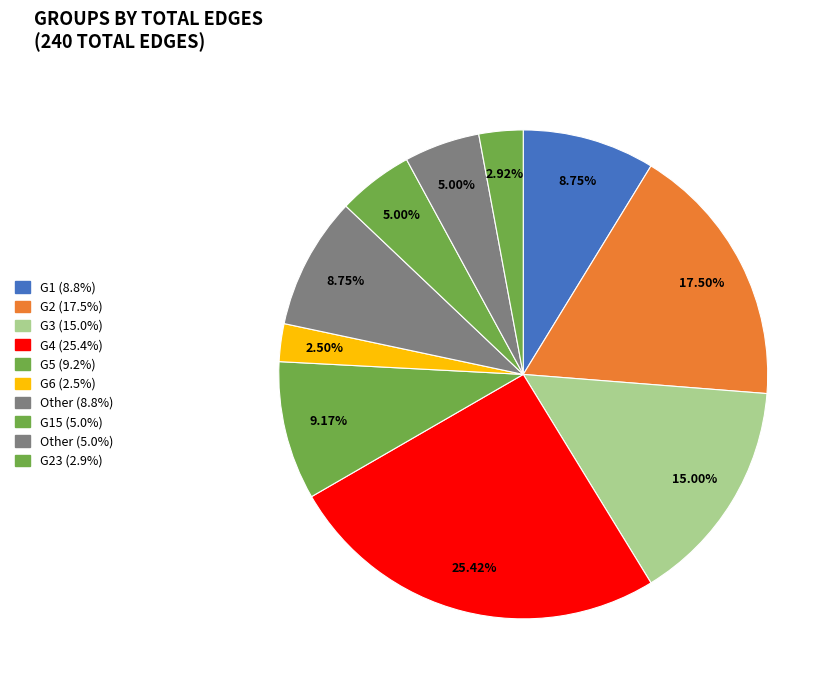

Which category has the biggest portion of the pie?

G4